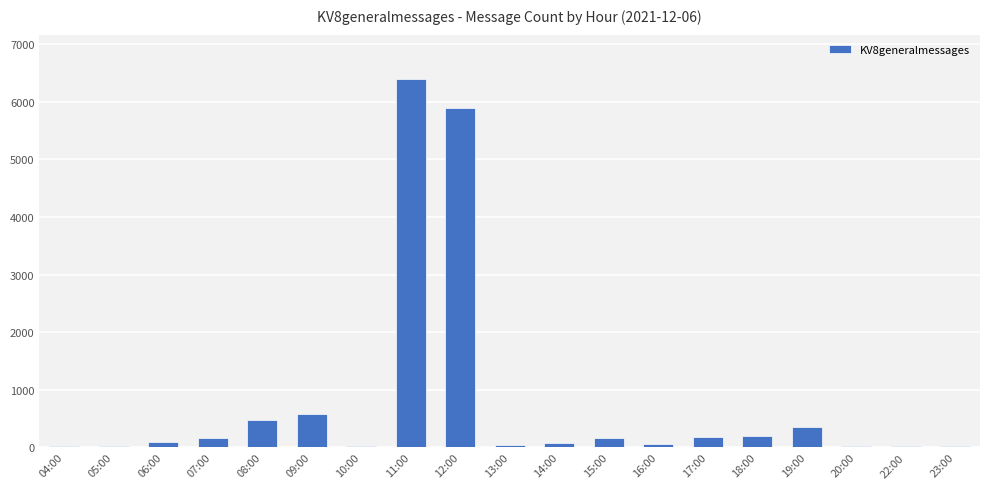

Which has a higher value, 18:00 or 11:00?

11:00